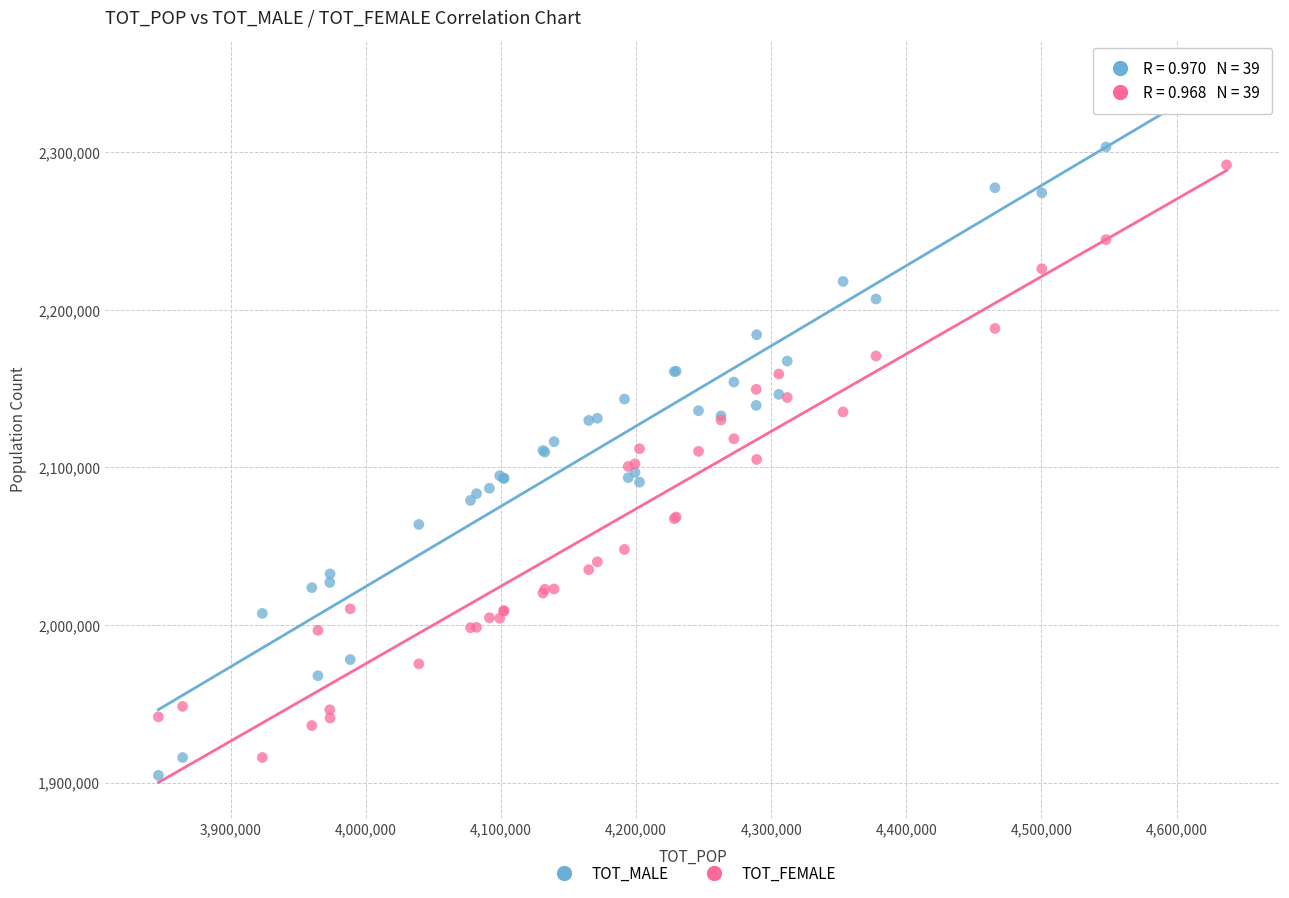

Which series has the largest Y range (max minus min)?

TOT_MALE